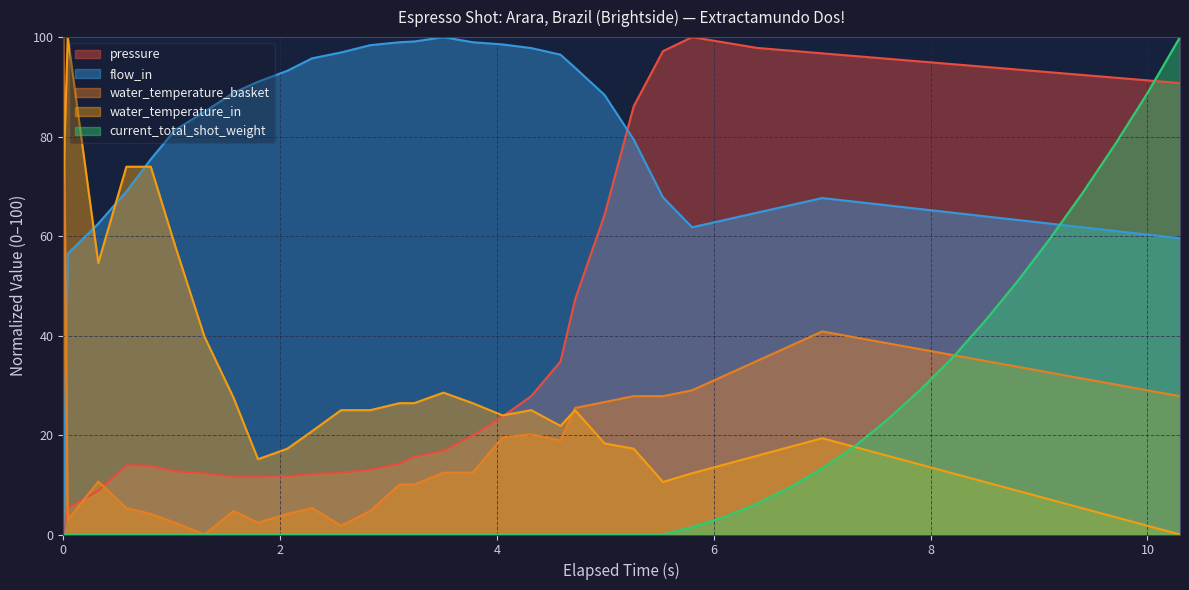

How many intersections are there between flow_in and water_temperature_in?

3